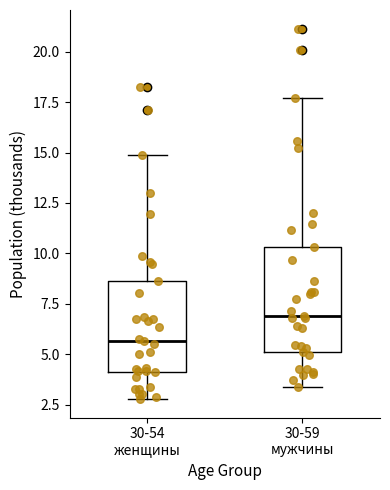

Which box has the lowest median line?

30-54 женщины